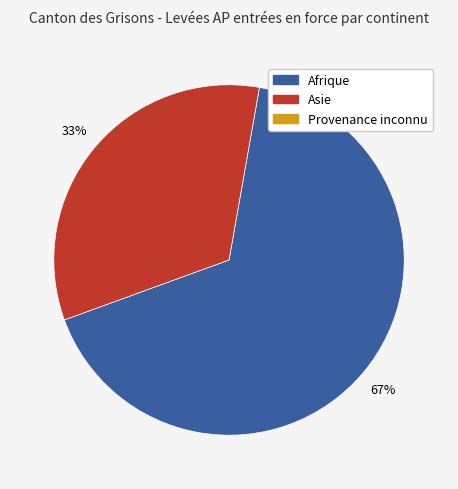

To the nearest percent, what is the average slice percentage?

50%